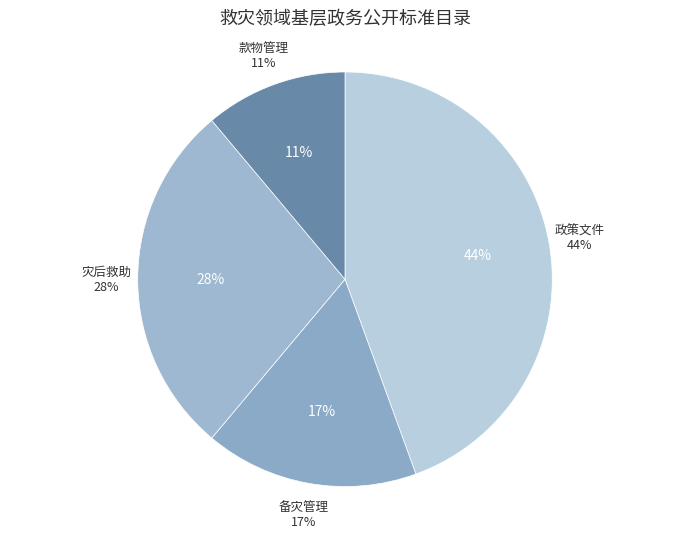

Does any single category account for the majority?

No